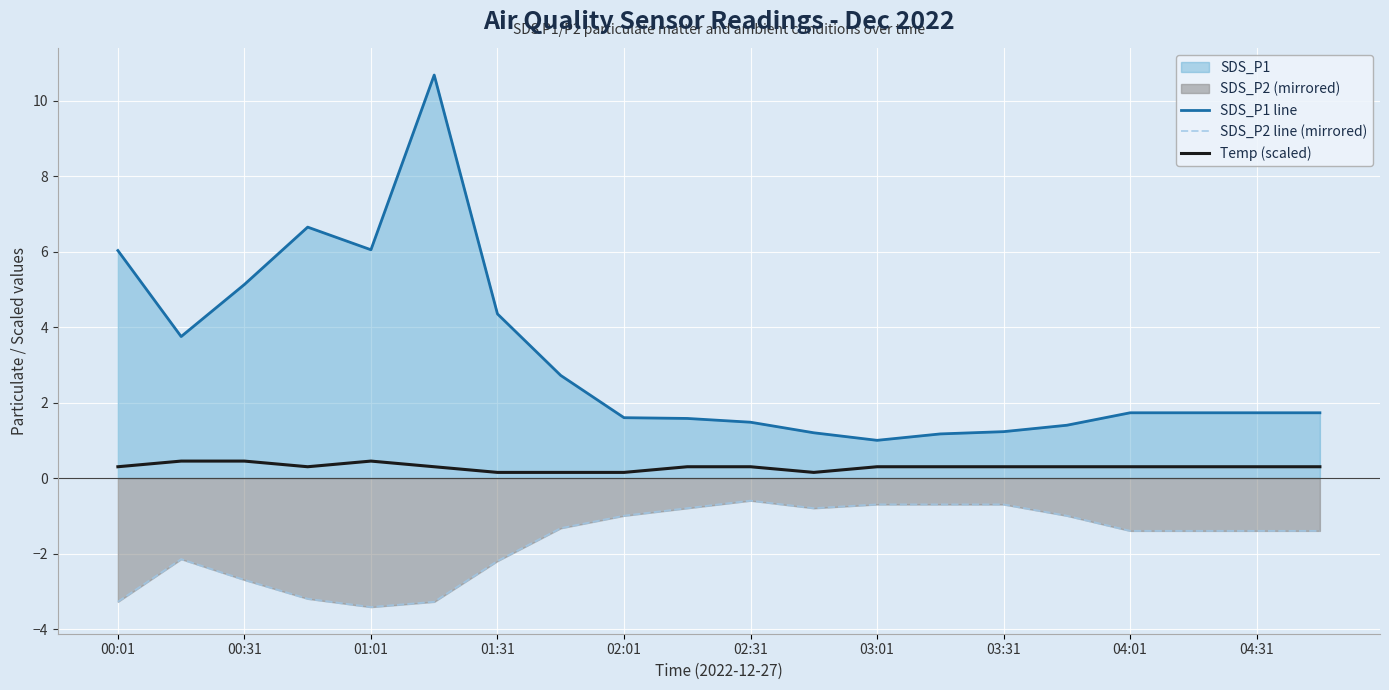

Rank the series by their maximum value, from lowest to highest.

SDS_P2 line (mirrored), Temp (scaled), SDS_P1 line